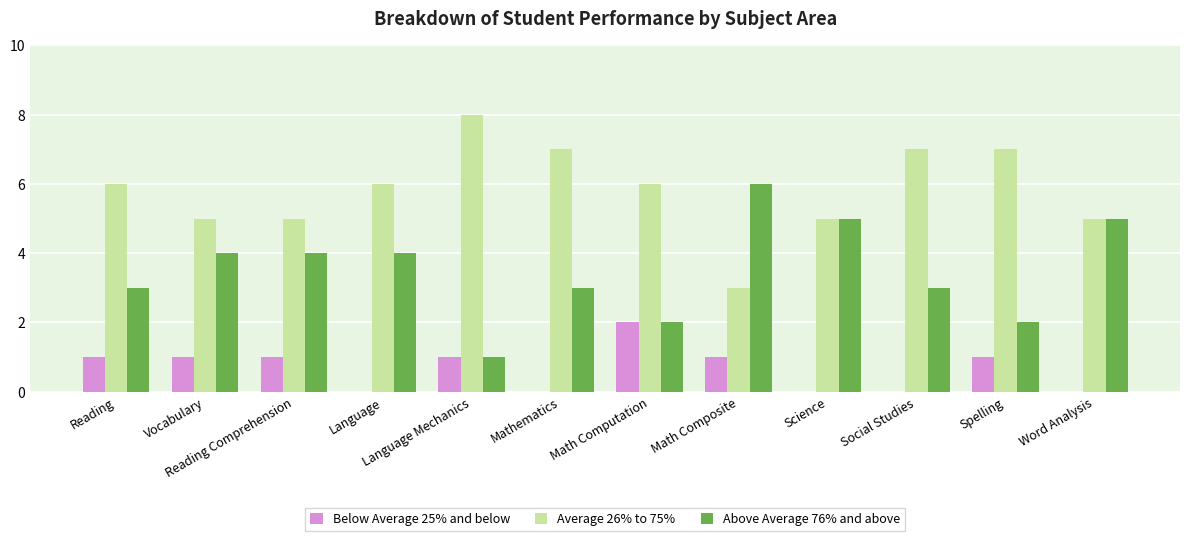

Count the number of categories in the chart.

12